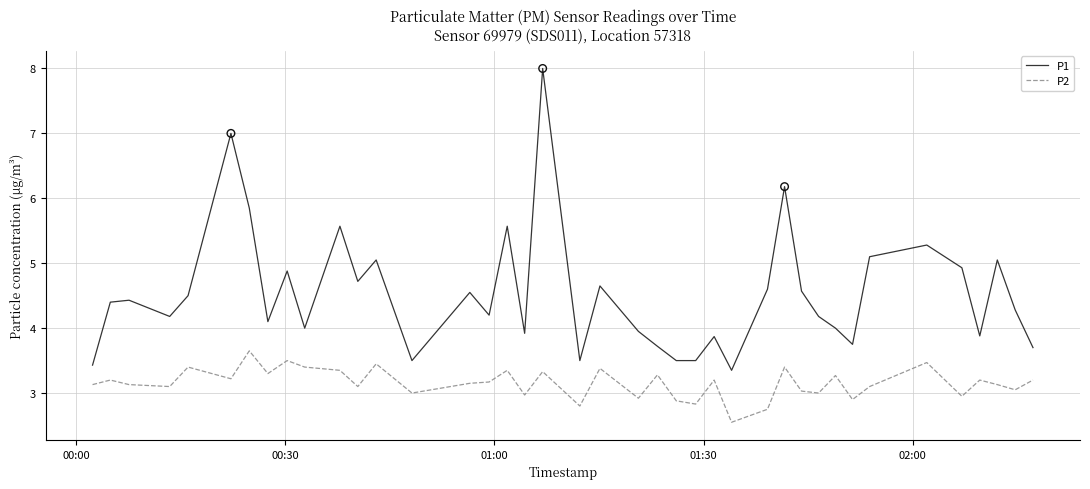

Which series has the largest range (max minus min)?

P1